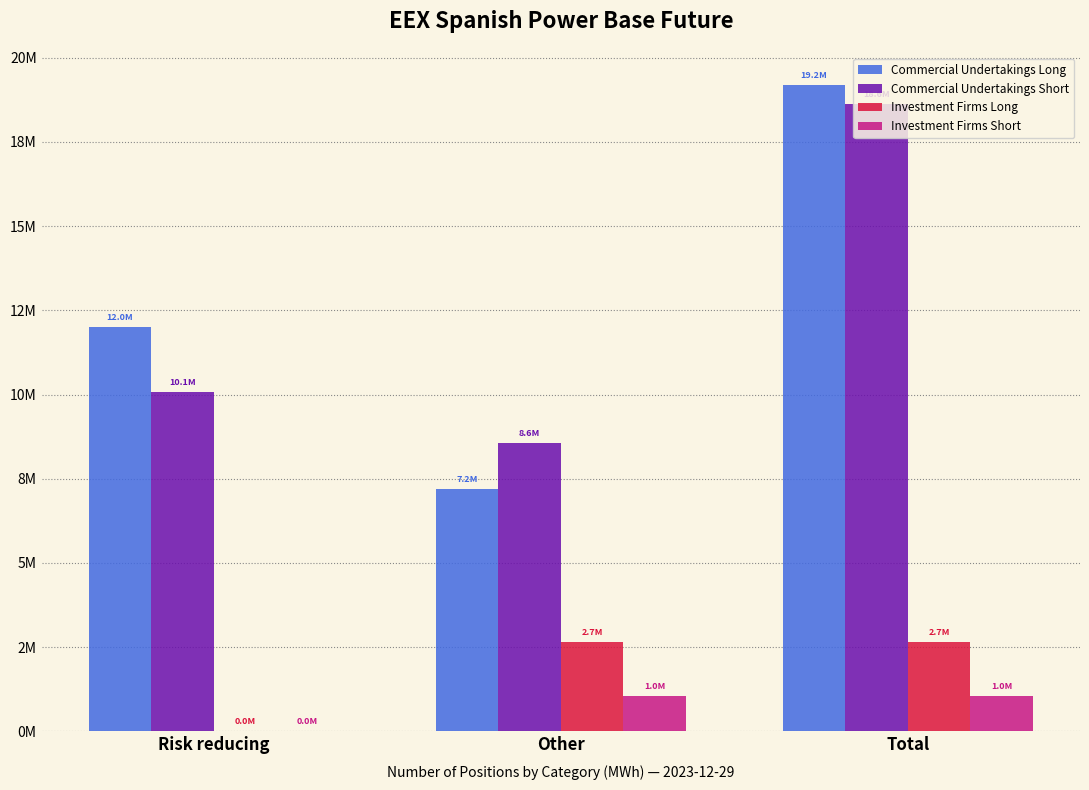

At how many categories does at least one series exceed 8314877?

3